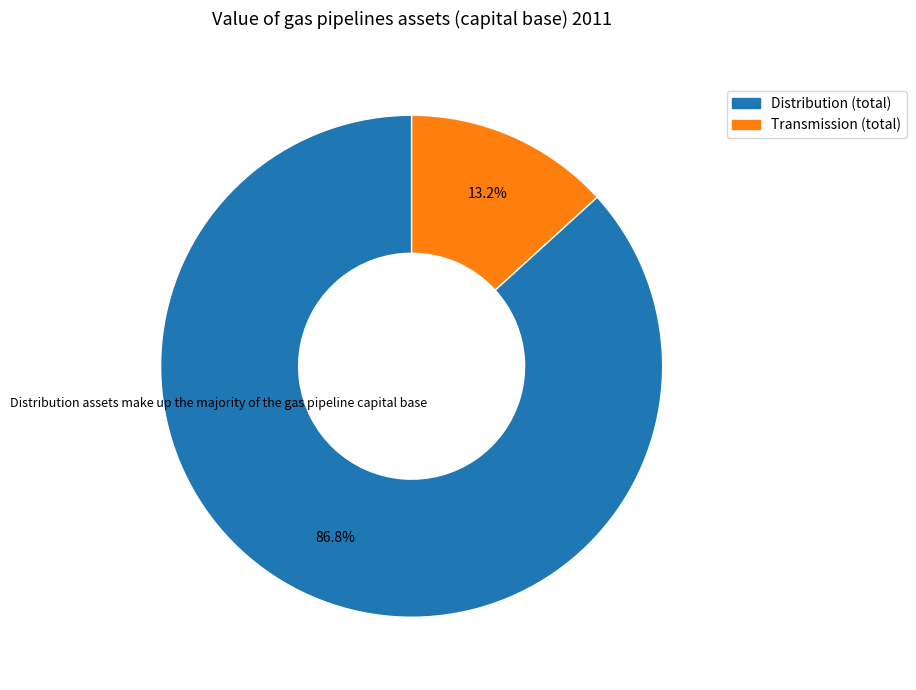

Which slice is the largest?

Distribution (total)